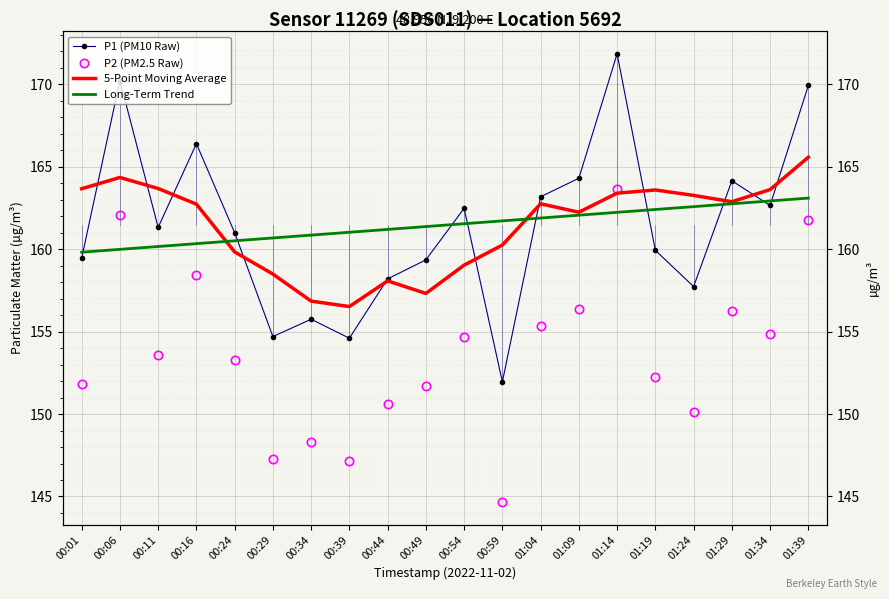

What are all the series names shown in the legend?

P1 (PM10 Raw), P2 (PM2.5 Raw), 5-Point Moving Average, Long-Term Trend